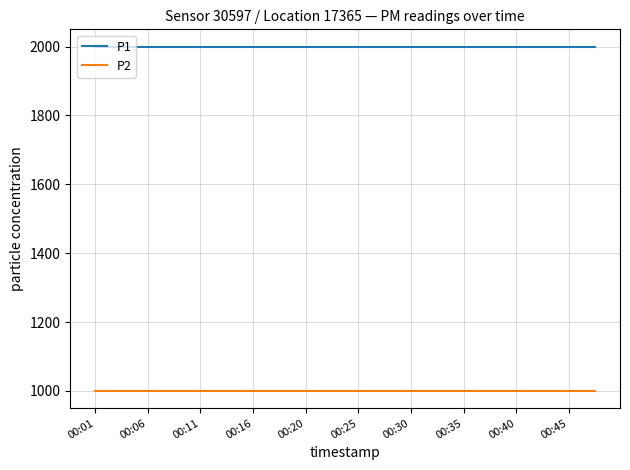

Which series has the largest total across all categories?

P1